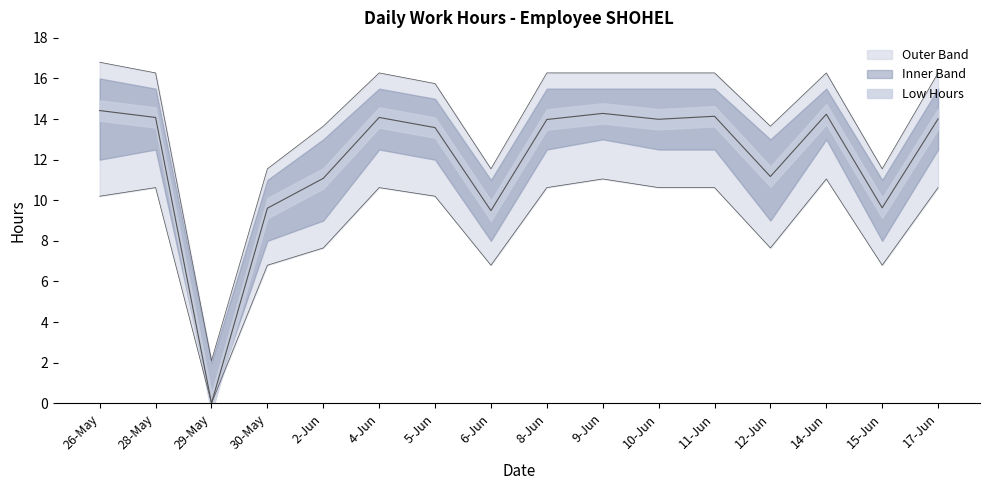

True or false: Low Hours has a value of 9.6 at 15-Jun.

True